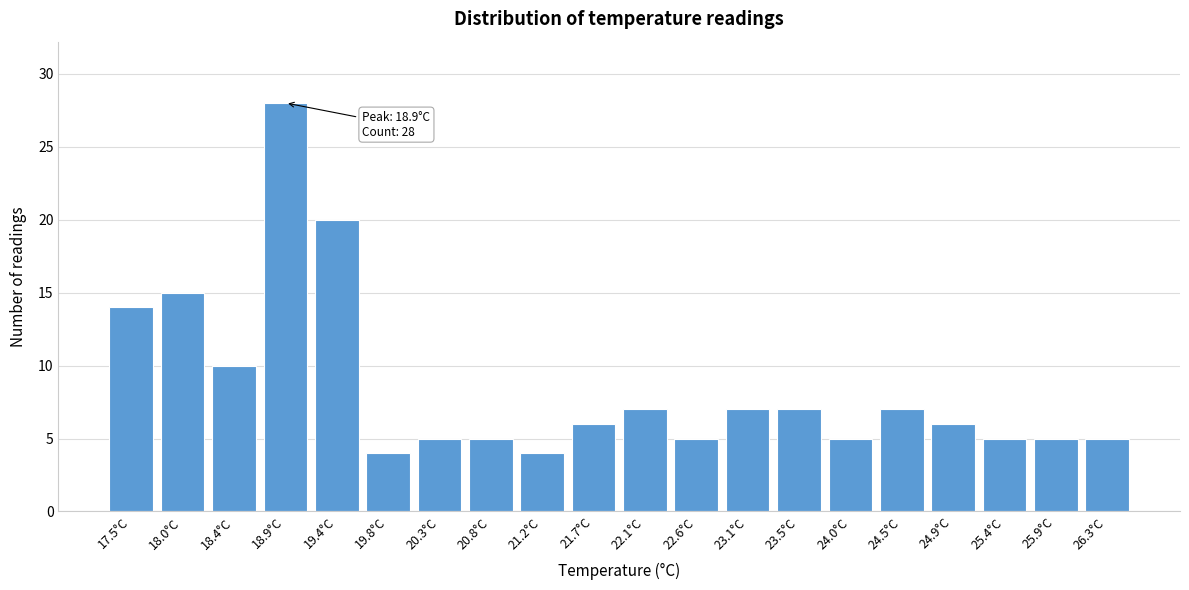

Reading right to left, extract all data points from this chart.

26.3°C=5	25.9°C=5	25.4°C=5	24.9°C=6	24.5°C=7	24.0°C=5	23.5°C=7	23.1°C=7	22.6°C=5	22.1°C=7	21.7°C=6	21.2°C=4	20.8°C=5	20.3°C=5	19.8°C=4	19.4°C=20	18.9°C=28	18.4°C=10	18.0°C=15	17.5°C=14